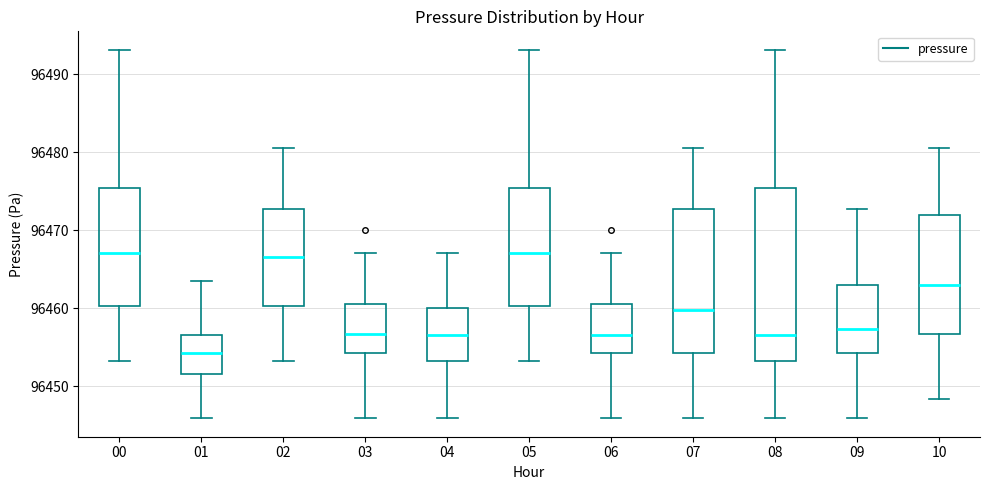

Reading left to right, read every box against the y-axis: the position of its median line, the range the box covers, and the ends of its whiskers. The values are not printed on the chart, so give them approximately, as read against the axis.

00: median 96467, box 96460 to 96475, whiskers 96453 to 96493
01: median 96454, box 96452 to 96457, whiskers 96446 to 96464
02: median 96467, box 96460 to 96473, whiskers 96453 to 96481
03: median 96457, box 96454 to 96461, whiskers 96446 to 96467
04: median 96457, box 96453 to 96460, whiskers 96446 to 96467
05: median 96467, box 96460 to 96475, whiskers 96453 to 96493
06: median 96457, box 96454 to 96461, whiskers 96446 to 96467
07: median 96460, box 96454 to 96473, whiskers 96446 to 96481
08: median 96457, box 96453 to 96475, whiskers 96446 to 96493
09: median 96457, box 96454 to 96463, whiskers 96446 to 96473
10: median 96463, box 96457 to 96472, whiskers 96448 to 96481